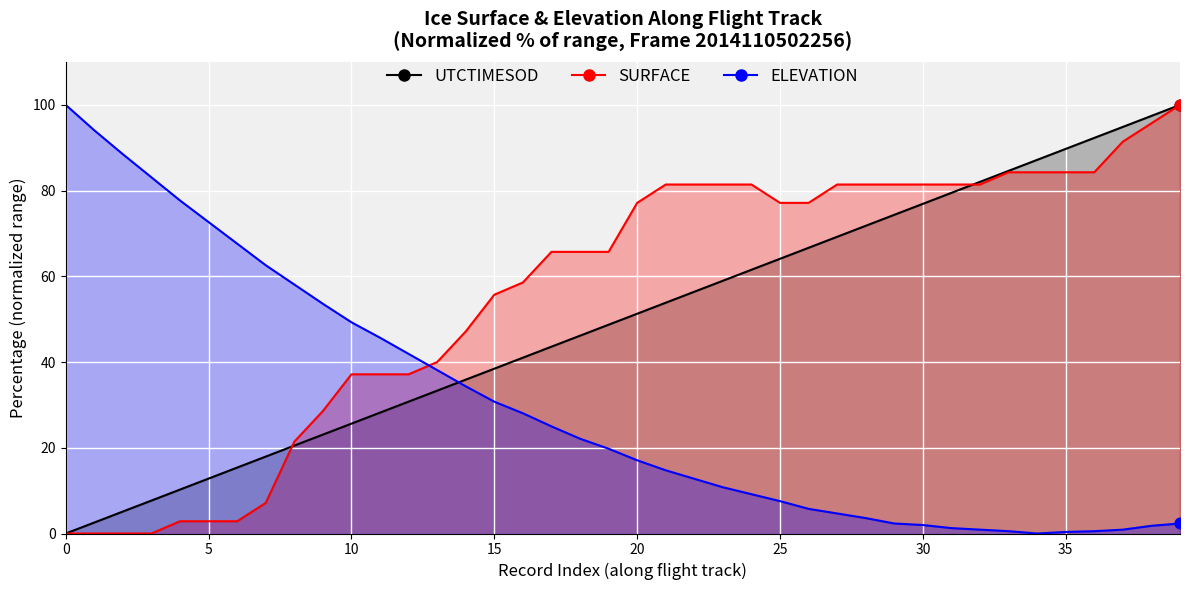

At which category is the sum across all series the highest?

39